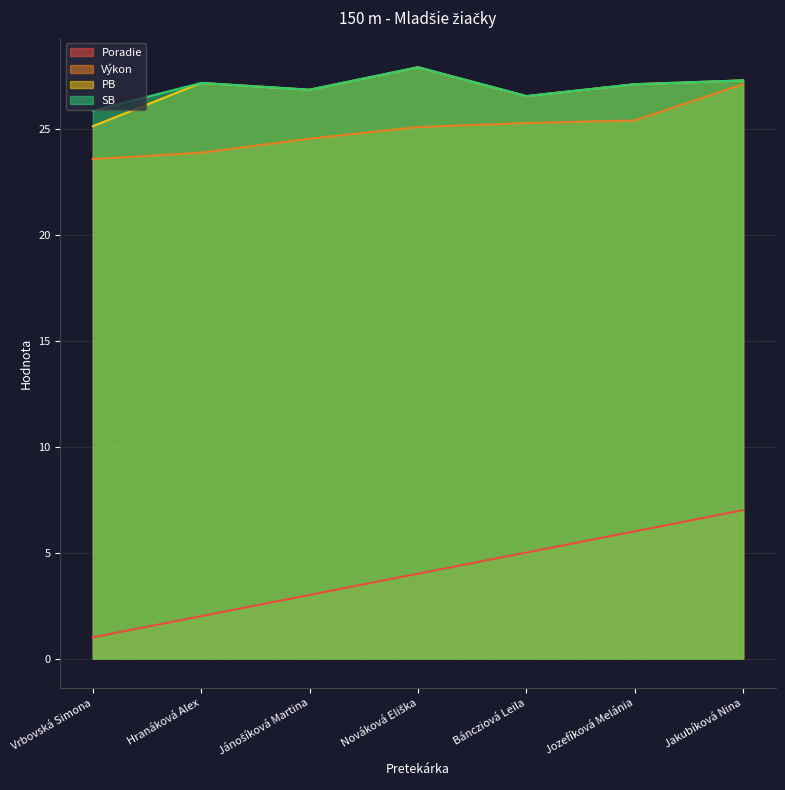

What is the label of the 3rd point from the right?

Báncziová Leila